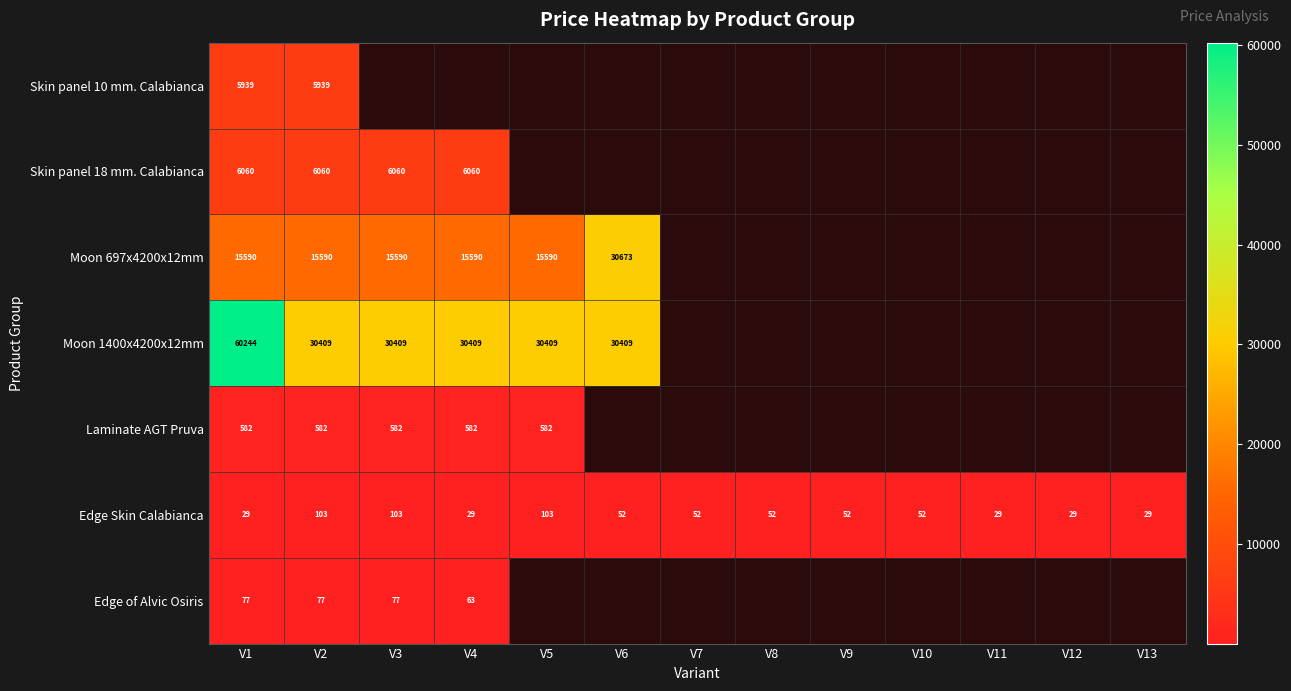

Read the Edge Skin Calabianca value at V4, to the nearest 5.

30